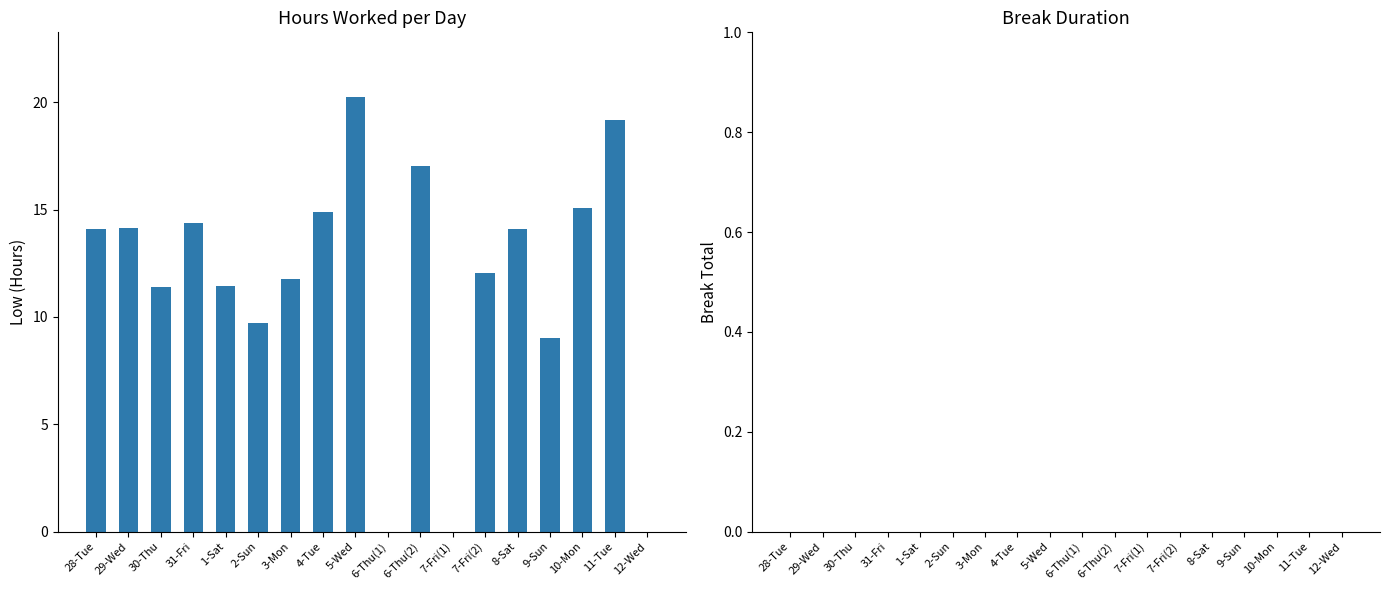

Where is the data nearest to the value 10?

2-Sun